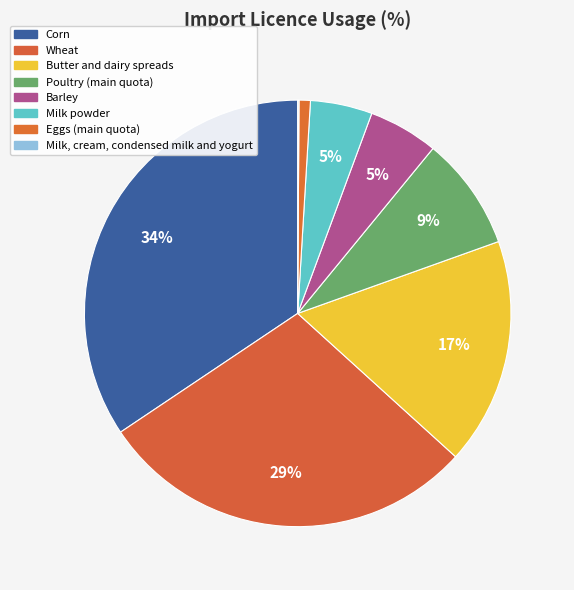

How much of the chart is everything except Wheat?

71.1%